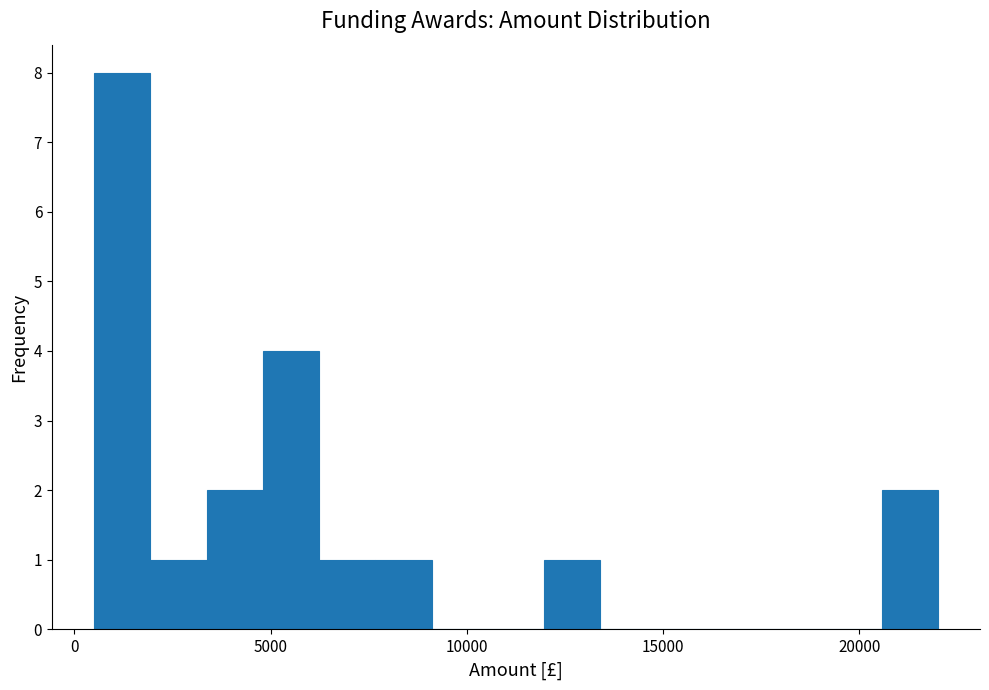

Around what value on the x-axis is the tallest bar? Give the approximate position of its centre, as read against the axis.

1000